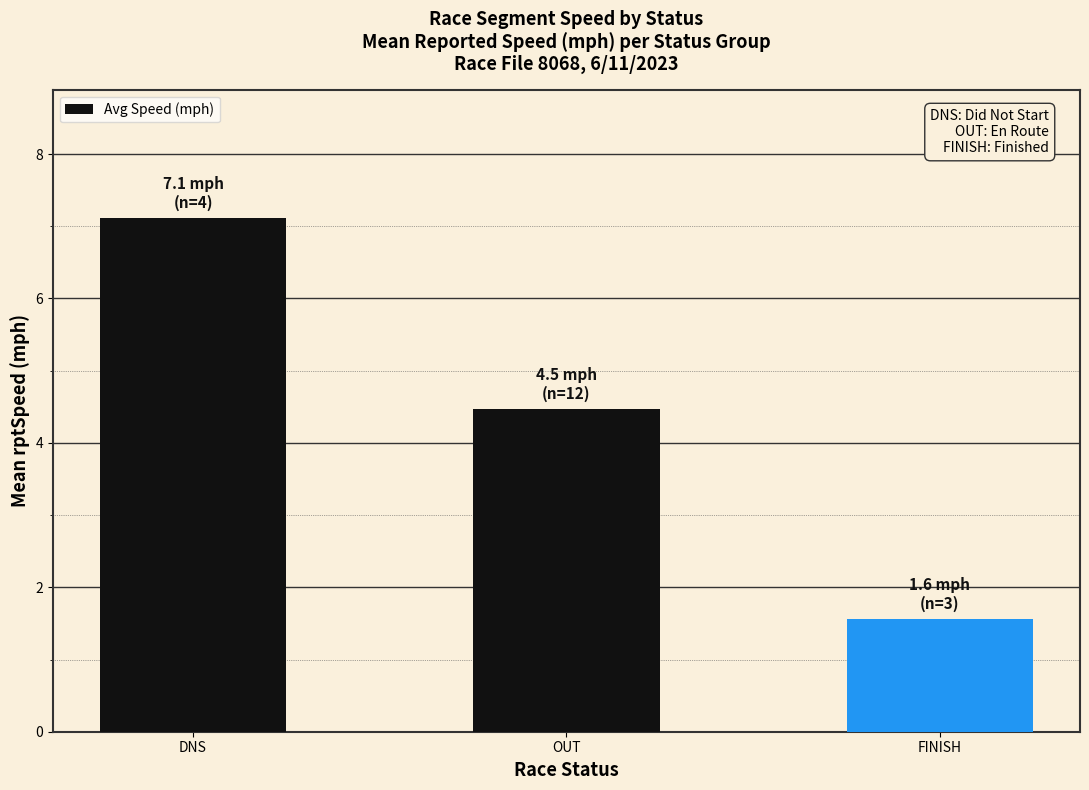

What position from the left is OUT?

2